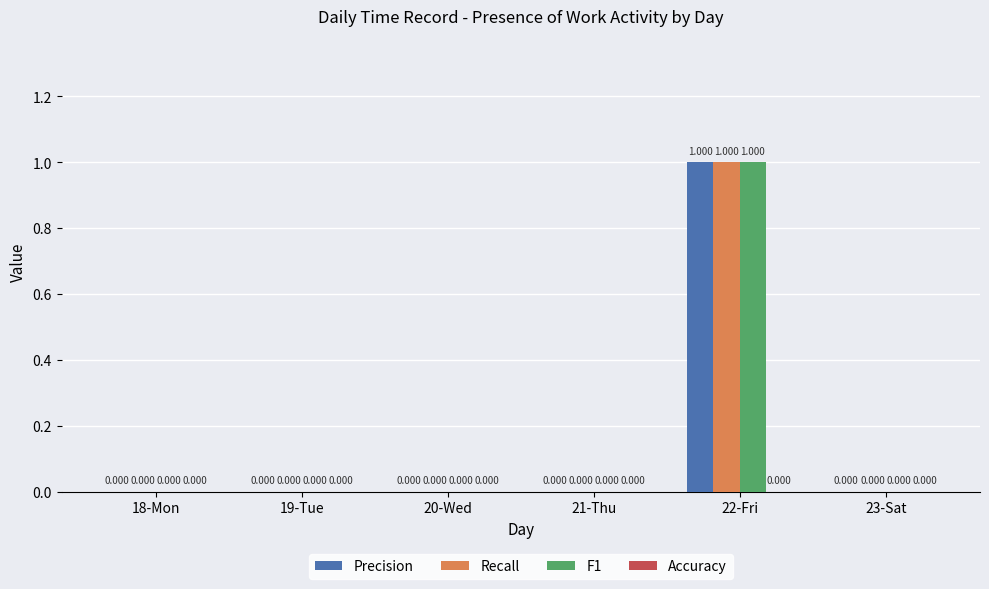

The value of F1 at 18-Mon is -1. True or false?

False